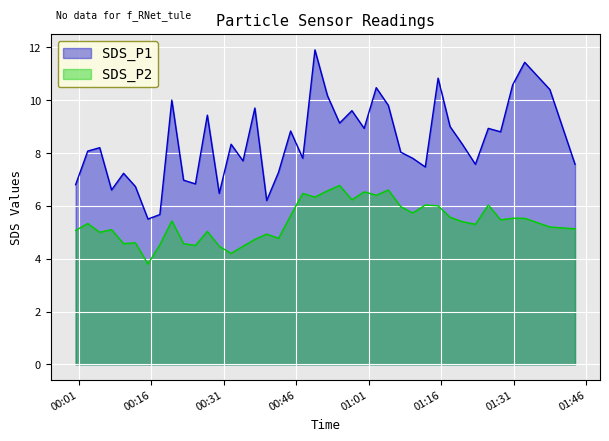

The value of SDS_P1 at 2022/06/20 00:12:44 is 11.7. True or false?

False